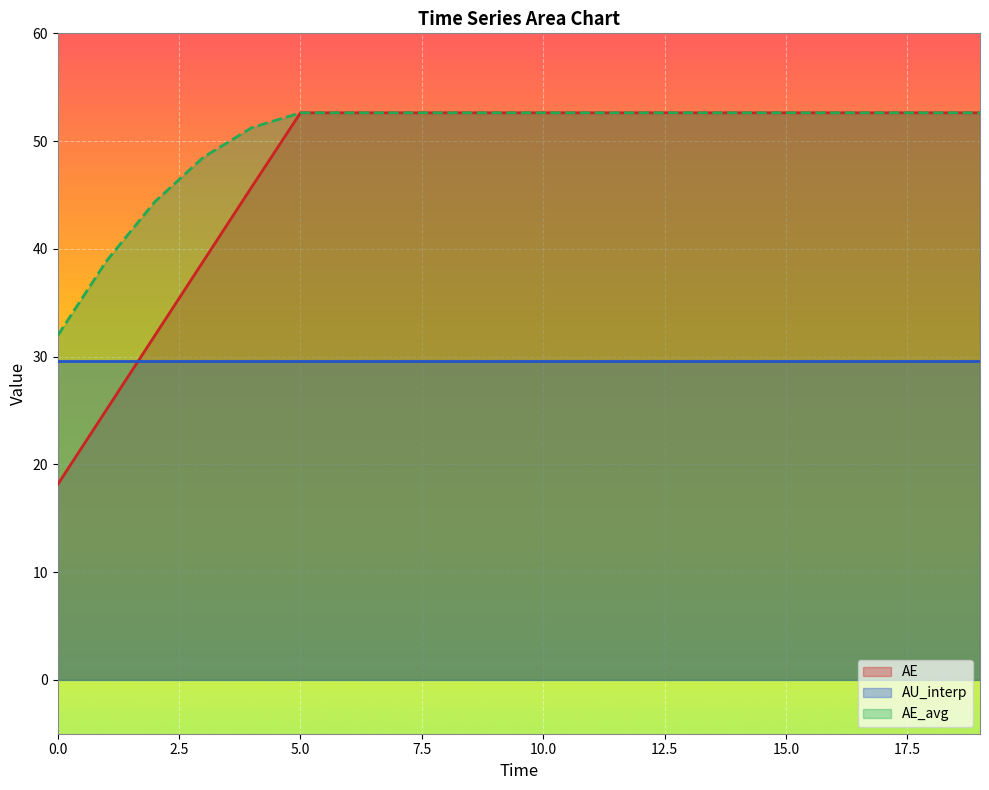

What is the smallest value displayed?

18.1